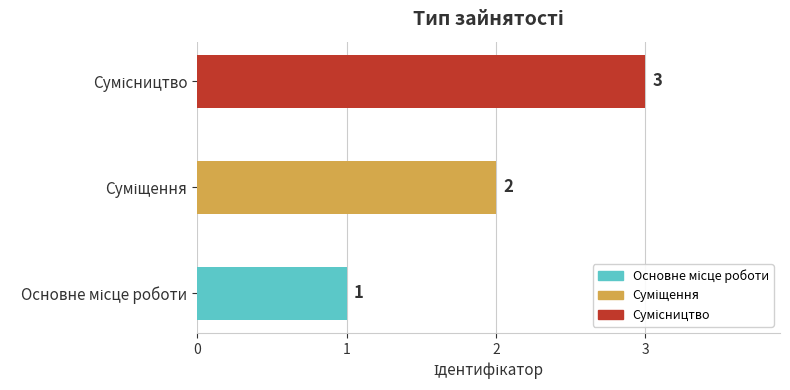

What is the greatest value displayed?

3